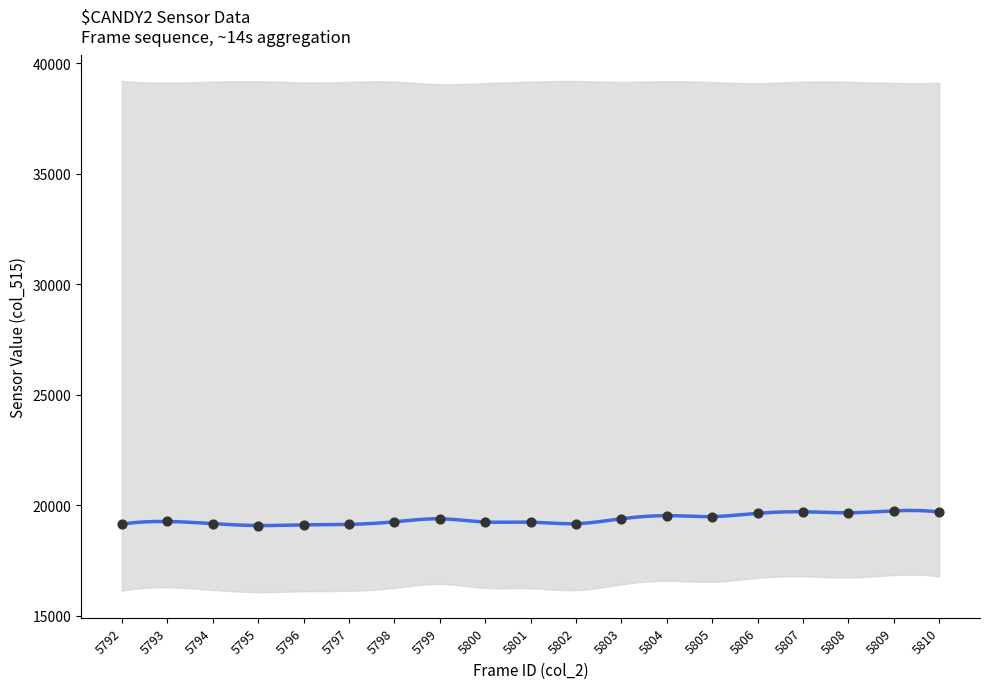

Between 5799 and 5795, which is larger?

5799